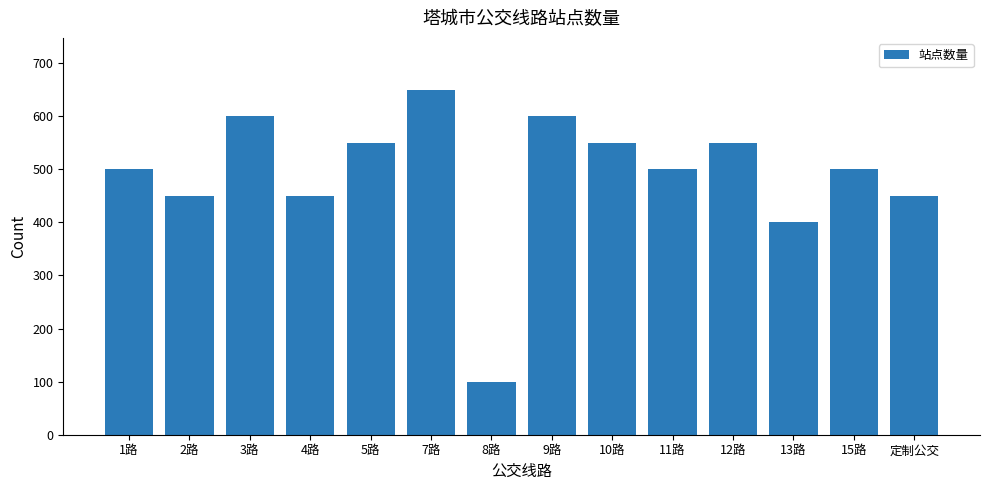

At which label is the value closest to 375?

13路